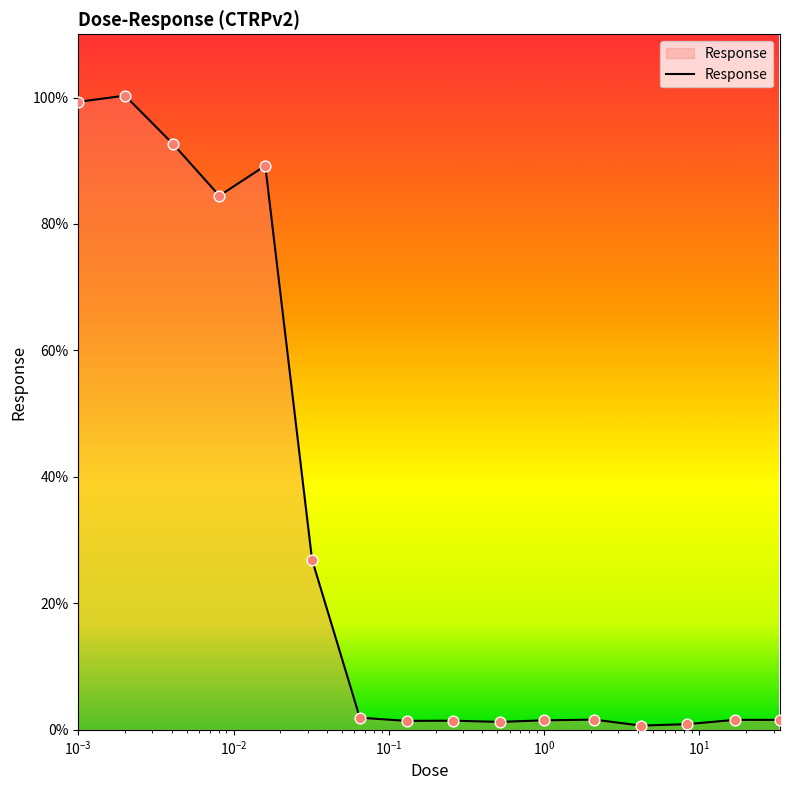

What is the maximum value shown in the chart?

100.3